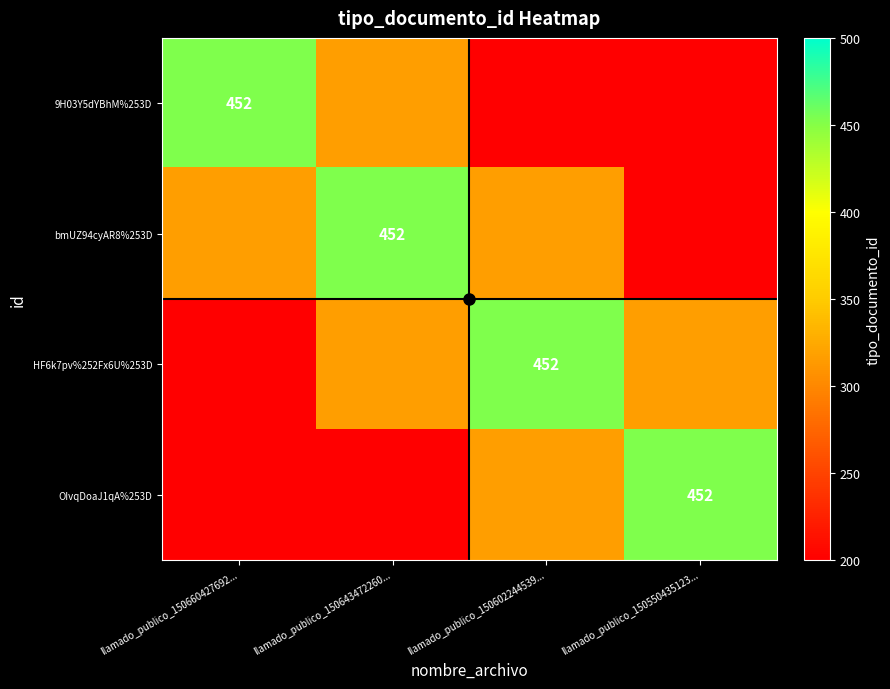

What is the average value of the bmUZ94cyAR8%253D series?

316.4